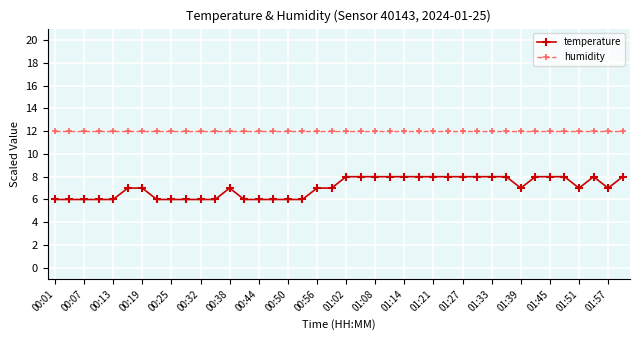

Which series has the largest range (max minus min)?

temperature